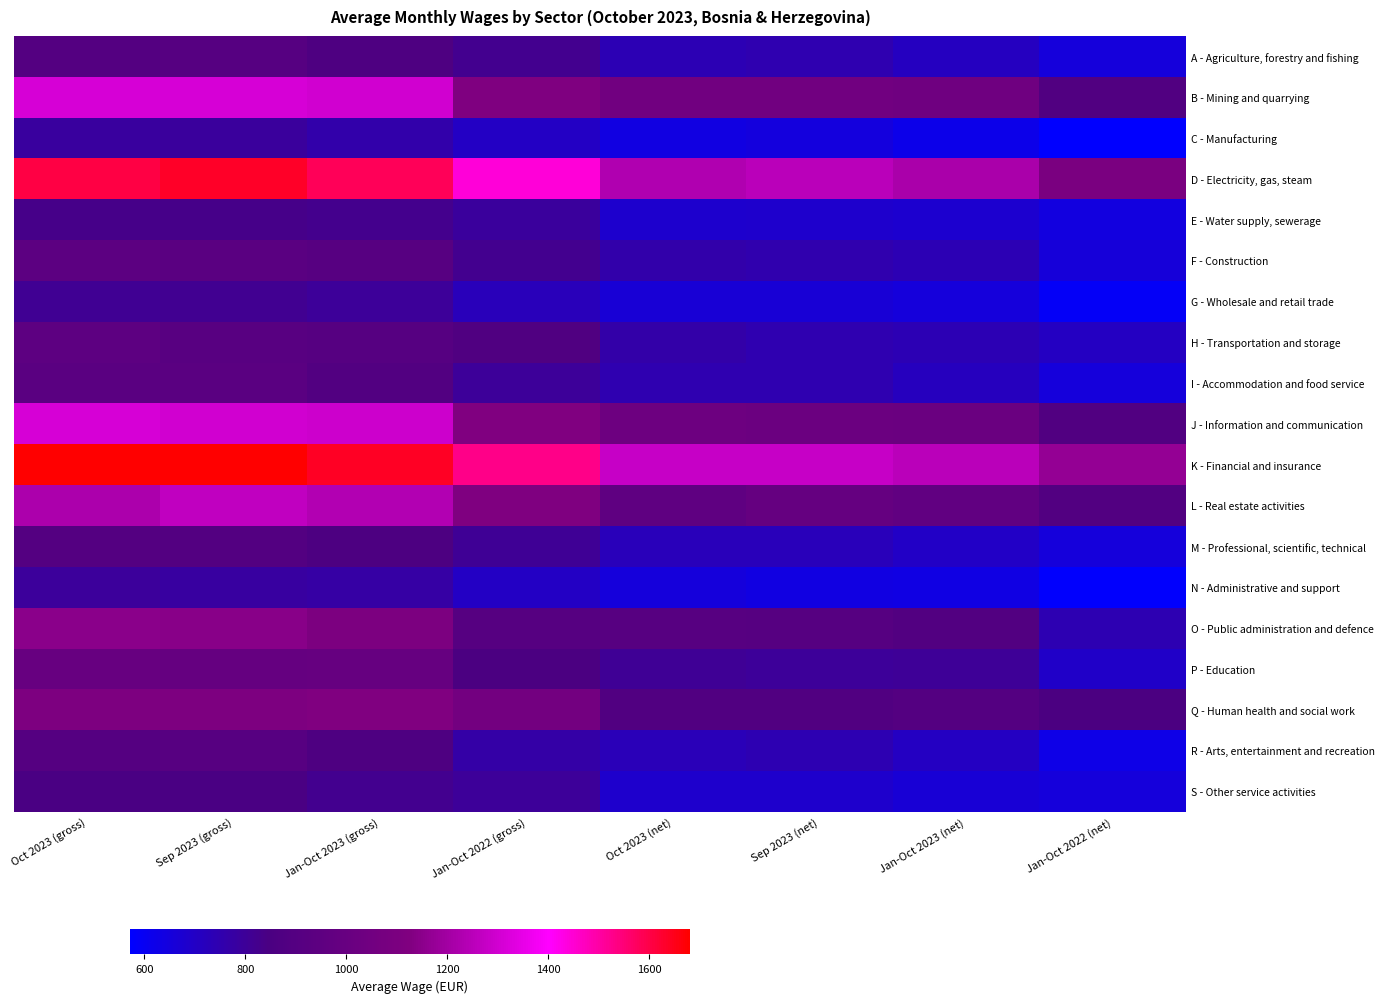

Reading right to left, list all the values displayed in this chart.

A - Agriculture, forestry and fishing: Jan-Oct 2022 (net)=653	Jan-Oct 2023 (net)=712	Sep 2023 (net)=745	Oct 2023 (net)=736	Jan-Oct 2022 (gross)=822	Jan-Oct 2023 (gross)=868	Sep 2023 (gross)=910	Oct 2023 (gross)=900
B - Mining and quarrying: Jan-Oct 2022 (net)=884	Jan-Oct 2023 (net)=1041	Sep 2023 (net)=1049	Oct 2023 (net)=1051	Jan-Oct 2022 (gross)=1123	Jan-Oct 2023 (gross)=1303	Sep 2023 (gross)=1314	Oct 2023 (gross)=1316
C - Manufacturing: Jan-Oct 2022 (net)=571	Jan-Oct 2023 (net)=620	Sep 2023 (net)=645	Oct 2023 (net)=640	Jan-Oct 2022 (gross)=705	Jan-Oct 2023 (gross)=758	Sep 2023 (gross)=789	Oct 2023 (gross)=784
D - Electricity, gas, steam: Jan-Oct 2022 (net)=1099	Jan-Oct 2023 (net)=1220	Sep 2023 (net)=1254	Oct 2023 (net)=1232	Jan-Oct 2022 (gross)=1442	Jan-Oct 2023 (gross)=1583	Sep 2023 (gross)=1633	Oct 2023 (gross)=1605
E - Water supply, sewerage: Jan-Oct 2022 (net)=643	Jan-Oct 2023 (net)=678	Sep 2023 (net)=686	Oct 2023 (net)=683	Jan-Oct 2022 (gross)=788	Jan-Oct 2023 (gross)=825	Sep 2023 (gross)=835	Oct 2023 (gross)=832
F - Construction: Jan-Oct 2022 (net)=657	Jan-Oct 2023 (net)=739	Sep 2023 (net)=751	Oct 2023 (net)=760	Jan-Oct 2022 (gross)=819	Jan-Oct 2023 (gross)=917	Sep 2023 (gross)=930	Oct 2023 (gross)=943
G - Wholesale and retail trade: Jan-Oct 2022 (net)=592	Jan-Oct 2023 (net)=652	Sep 2023 (net)=665	Oct 2023 (net)=664	Jan-Oct 2022 (gross)=725	Jan-Oct 2023 (gross)=797	Sep 2023 (gross)=816	Oct 2023 (gross)=813
H - Transportation and storage: Jan-Oct 2022 (net)=706	Jan-Oct 2023 (net)=738	Sep 2023 (net)=746	Oct 2023 (net)=763	Jan-Oct 2022 (gross)=875	Jan-Oct 2023 (gross)=911	Sep 2023 (gross)=921	Oct 2023 (gross)=945
I - Accommodation and food service: Jan-Oct 2022 (net)=653	Jan-Oct 2023 (net)=717	Sep 2023 (net)=746	Oct 2023 (net)=747	Jan-Oct 2022 (gross)=800	Jan-Oct 2023 (gross)=888	Sep 2023 (gross)=930	Oct 2023 (gross)=930
J - Information and communication: Jan-Oct 2022 (net)=885	Jan-Oct 2023 (net)=1014	Sep 2023 (net)=1018	Oct 2023 (net)=1026	Jan-Oct 2022 (gross)=1127	Jan-Oct 2023 (gross)=1294	Sep 2023 (gross)=1300	Oct 2023 (gross)=1315
K - Financial and insurance: Jan-Oct 2022 (net)=1173	Jan-Oct 2023 (net)=1252	Sep 2023 (net)=1278	Oct 2023 (net)=1280	Jan-Oct 2022 (gross)=1530	Jan-Oct 2023 (gross)=1640	Sep 2023 (gross)=1676	Oct 2023 (gross)=1680
L - Real estate activities: Jan-Oct 2022 (net)=889	Jan-Oct 2023 (net)=966	Sep 2023 (net)=989	Oct 2023 (net)=954	Jan-Oct 2022 (gross)=1123	Jan-Oct 2023 (gross)=1237	Sep 2023 (gross)=1268	Oct 2023 (gross)=1223
M - Professional, scientific, technical: Jan-Oct 2022 (net)=652	Jan-Oct 2023 (net)=698	Sep 2023 (net)=724	Oct 2023 (net)=725	Jan-Oct 2022 (gross)=805	Jan-Oct 2023 (gross)=863	Sep 2023 (gross)=895	Oct 2023 (gross)=897
N - Administrative and support: Jan-Oct 2022 (net)=578	Jan-Oct 2023 (net)=632	Sep 2023 (net)=640	Oct 2023 (net)=650	Jan-Oct 2022 (gross)=705	Jan-Oct 2023 (gross)=772	Sep 2023 (gross)=781	Oct 2023 (gross)=794
O - Public administration and defence: Jan-Oct 2022 (net)=740	Jan-Oct 2023 (net)=888	Sep 2023 (net)=913	Oct 2023 (net)=917	Jan-Oct 2022 (gross)=913	Jan-Oct 2023 (gross)=1108	Sep 2023 (gross)=1145	Oct 2023 (gross)=1151
P - Education: Jan-Oct 2022 (net)=694	Jan-Oct 2023 (net)=802	Sep 2023 (net)=797	Oct 2023 (net)=805	Jan-Oct 2022 (gross)=849	Jan-Oct 2023 (gross)=995	Sep 2023 (gross)=990	Oct 2023 (gross)=999
Q - Human health and social work: Jan-Oct 2022 (net)=850	Jan-Oct 2023 (net)=896	Sep 2023 (net)=883	Oct 2023 (net)=886	Jan-Oct 2022 (gross)=1063	Jan-Oct 2023 (gross)=1128	Sep 2023 (gross)=1112	Oct 2023 (gross)=1116
R - Arts, entertainment and recreation: Jan-Oct 2022 (net)=627	Jan-Oct 2023 (net)=707	Sep 2023 (net)=741	Oct 2023 (net)=731	Jan-Oct 2022 (gross)=769	Jan-Oct 2023 (gross)=869	Sep 2023 (gross)=914	Oct 2023 (gross)=902
S - Other service activities: Jan-Oct 2022 (net)=649	Jan-Oct 2023 (net)=665	Sep 2023 (net)=687	Oct 2023 (net)=686	Jan-Oct 2022 (gross)=798	Jan-Oct 2023 (gross)=820	Sep 2023 (gross)=847	Oct 2023 (gross)=846